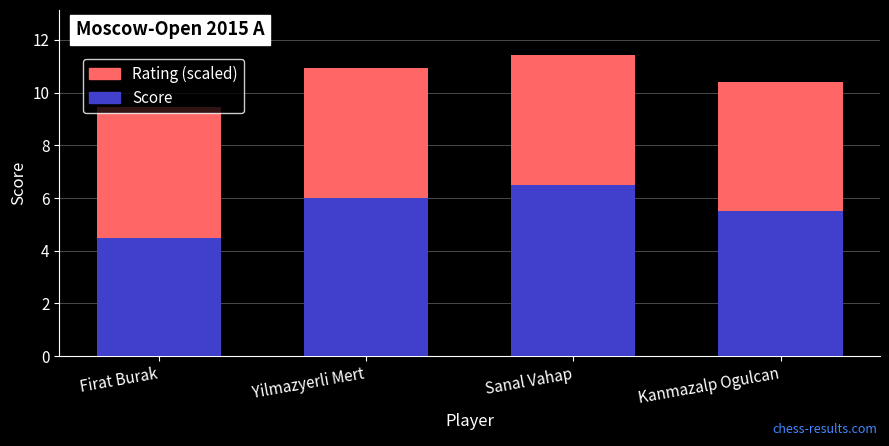

At which label does Score reach its minimum?

Firat Burak